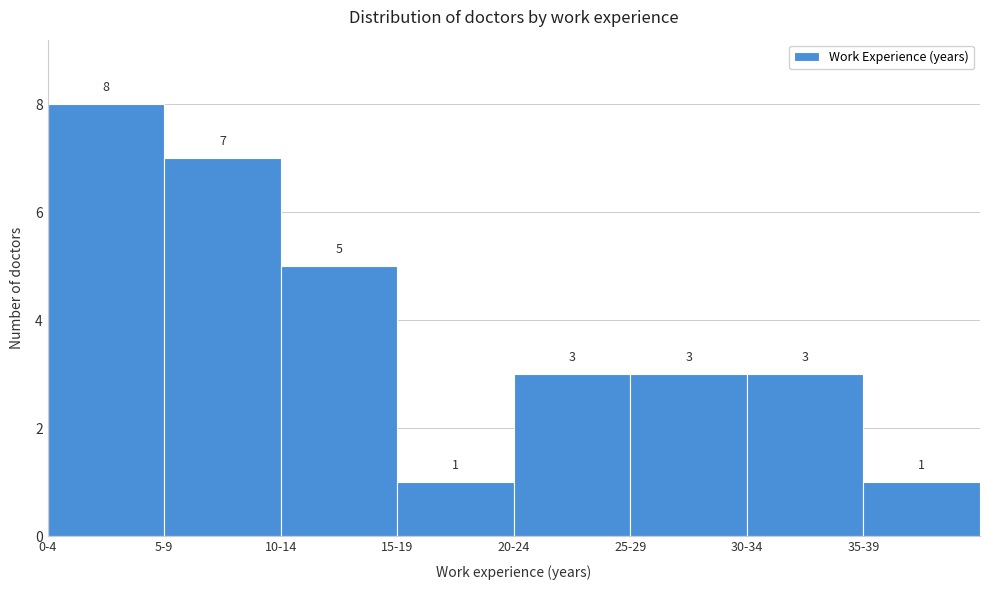

Reading right to left, extract all data points from this chart.

1	3	3	3	1	5	7	8